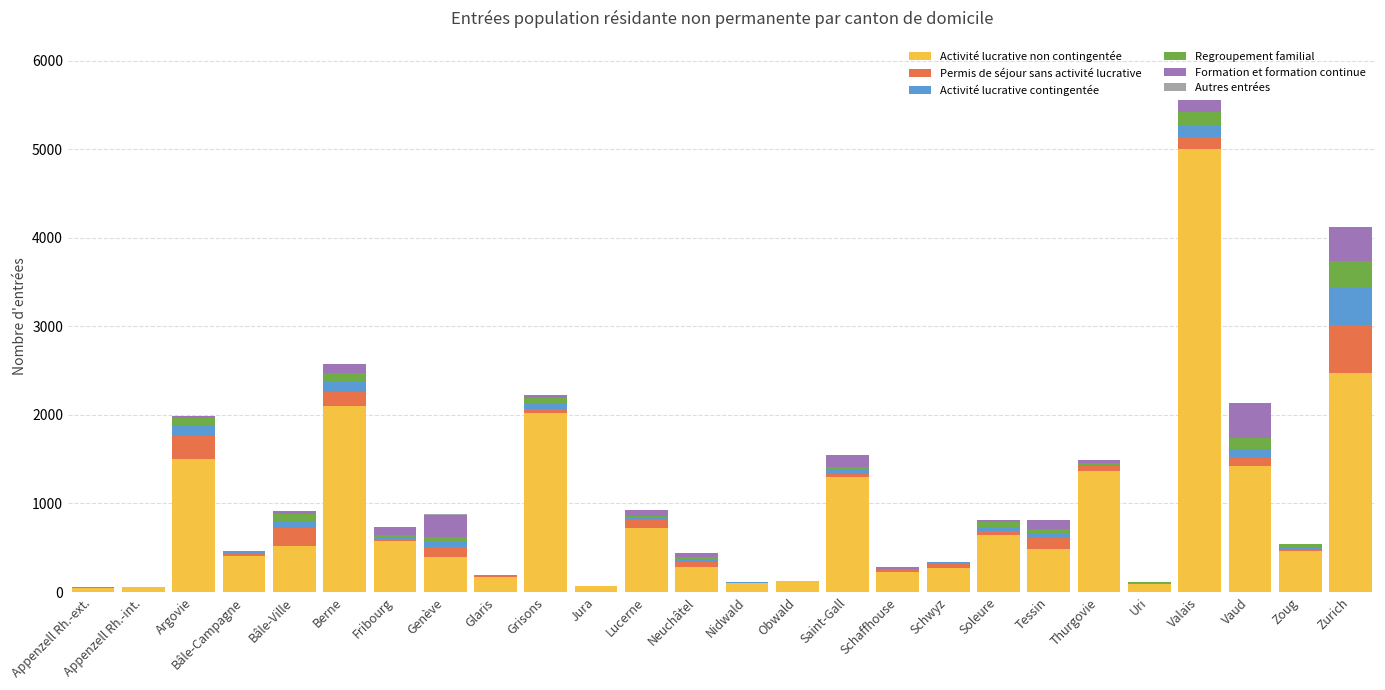

What is the sum of all Activité lucrative non contingentée values?

22823